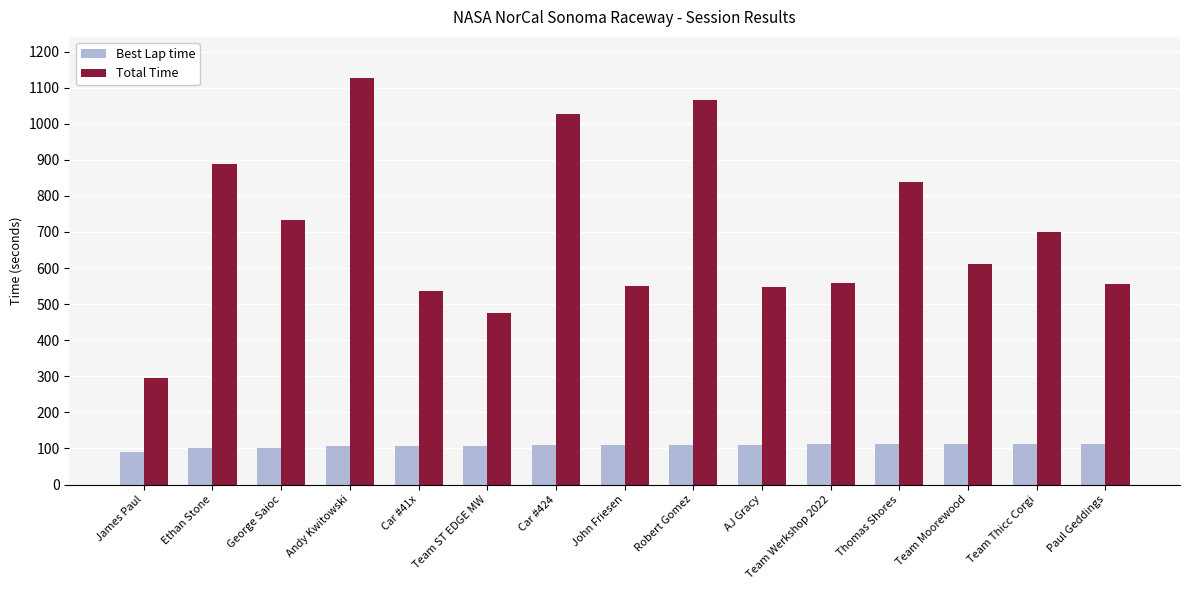

True or false: Total Time has a value of 438.7 at Robert Gomez.

False